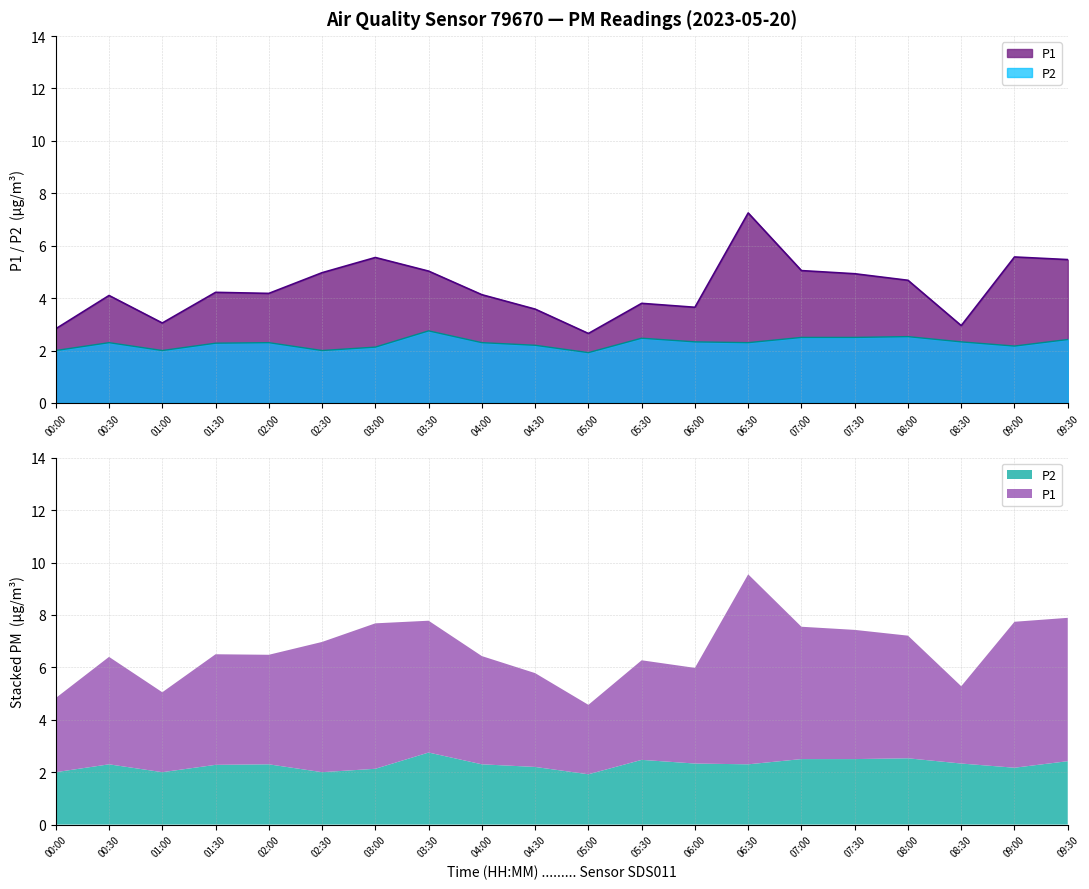

How many interior local peaks does the P2 series have?

5